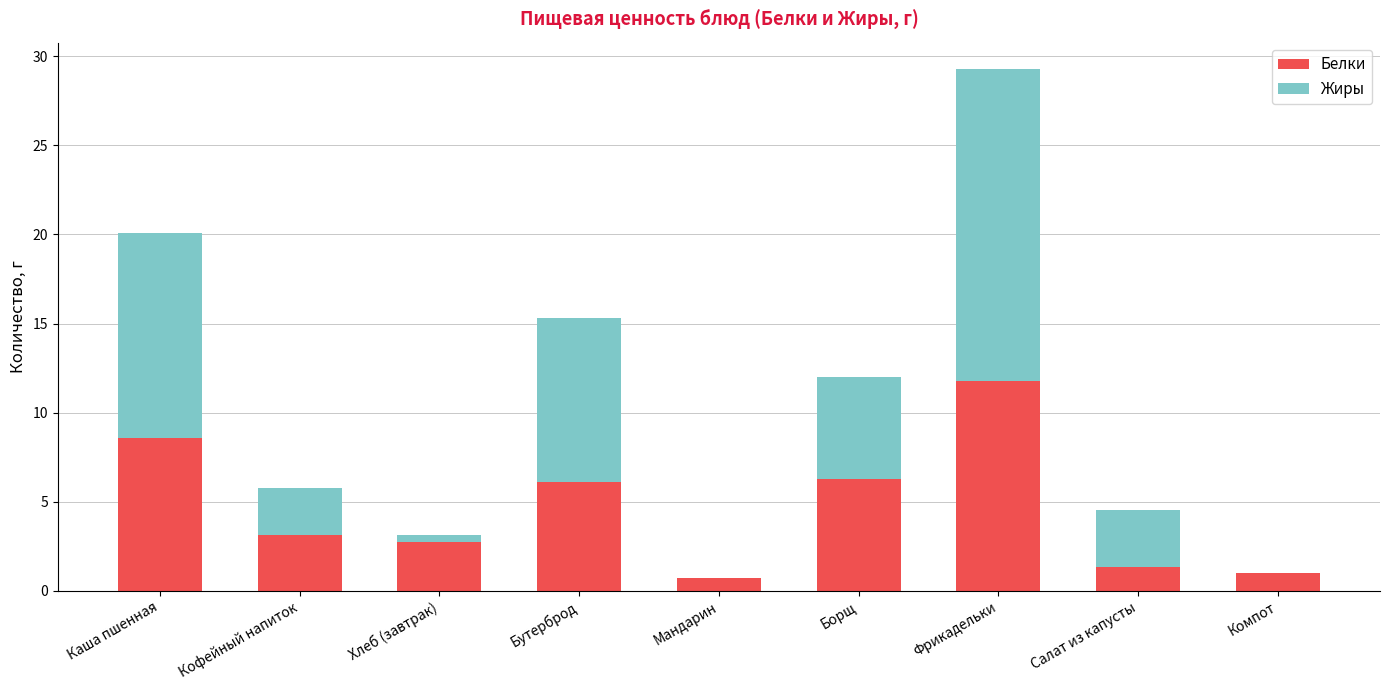

What is the average value of the Белки series?

4.6